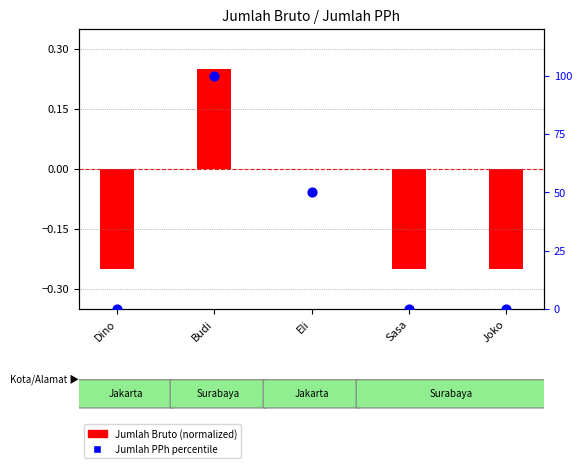

What is the total value across all series at Dino?

-0.2